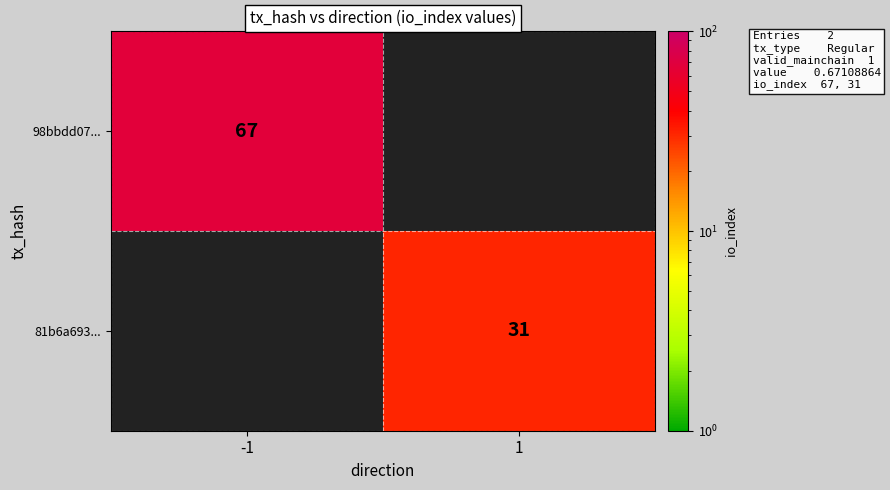

Is the value of 81b6a693... at 1 greater than the value of 98bbdd07... at -1?

No